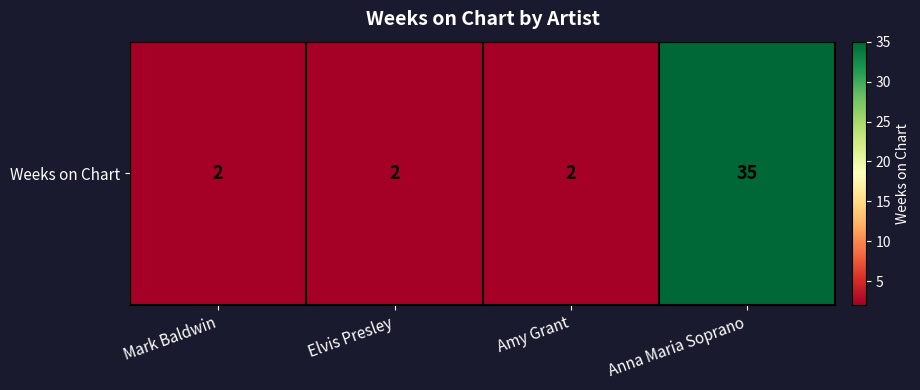

Which category has the lowest value across all series?

Mark Baldwin